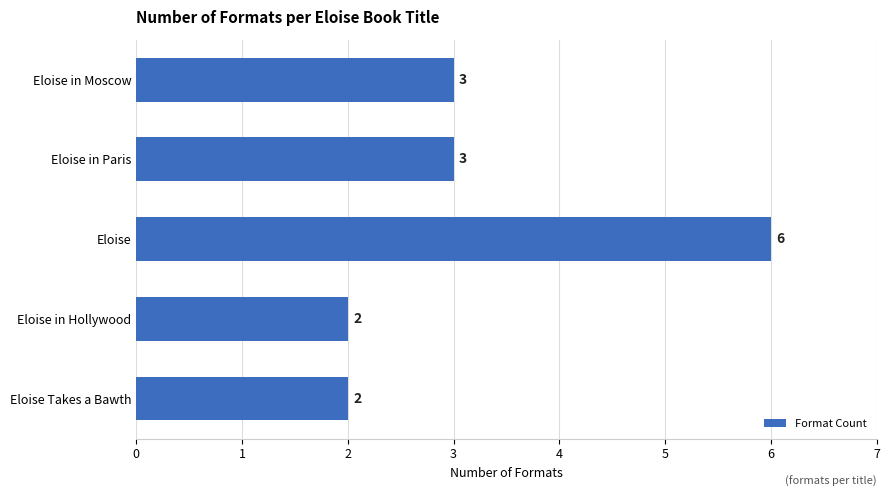

What is the sum of all values?

16